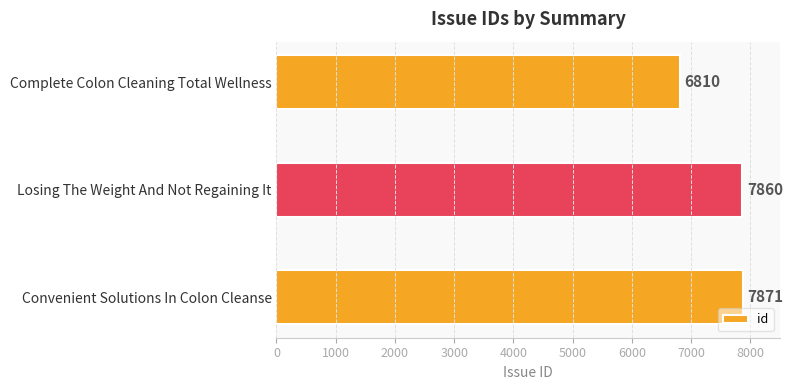

Reading bottom to top, what are all the values shown in this chart?

7871	7860	6810